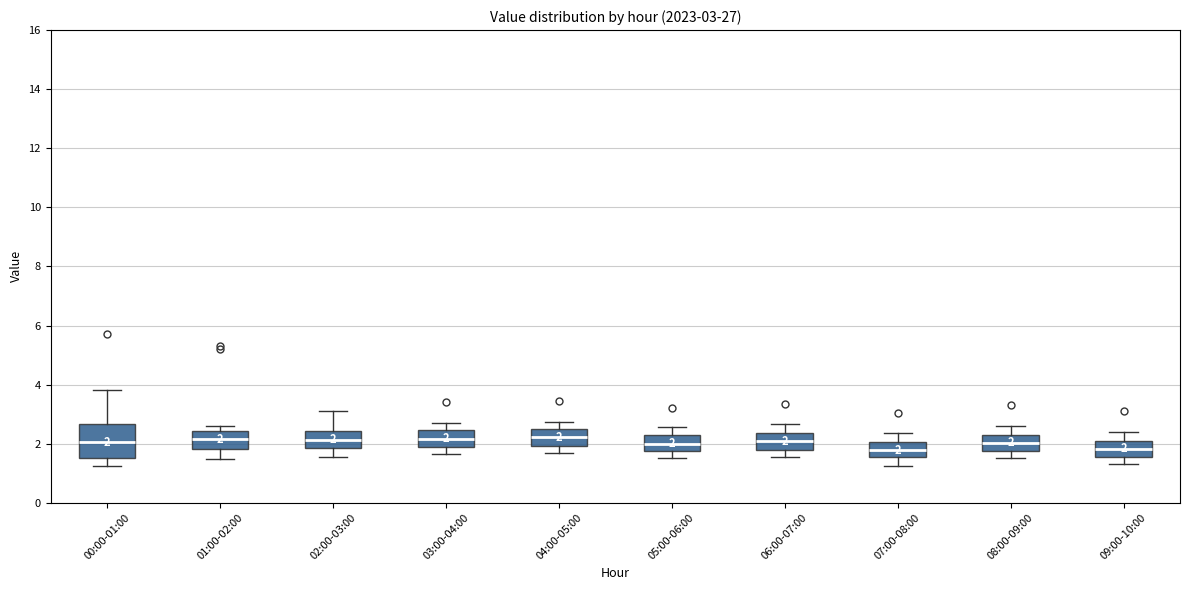

Which box is the tallest, from its lower edge to its upper edge?

00:00-01:00